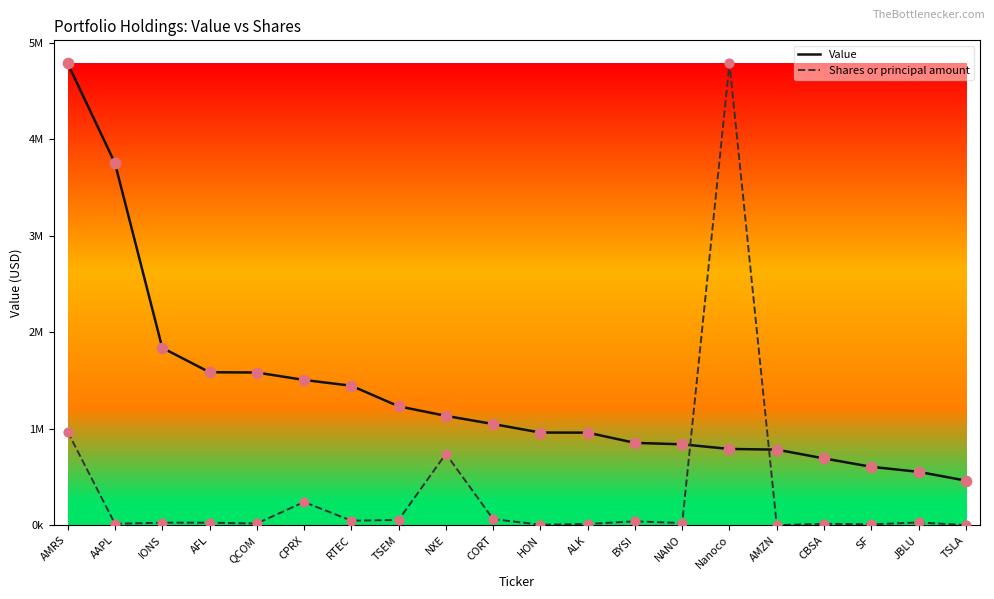

At how many categories does at least one series exceed 885812?

13